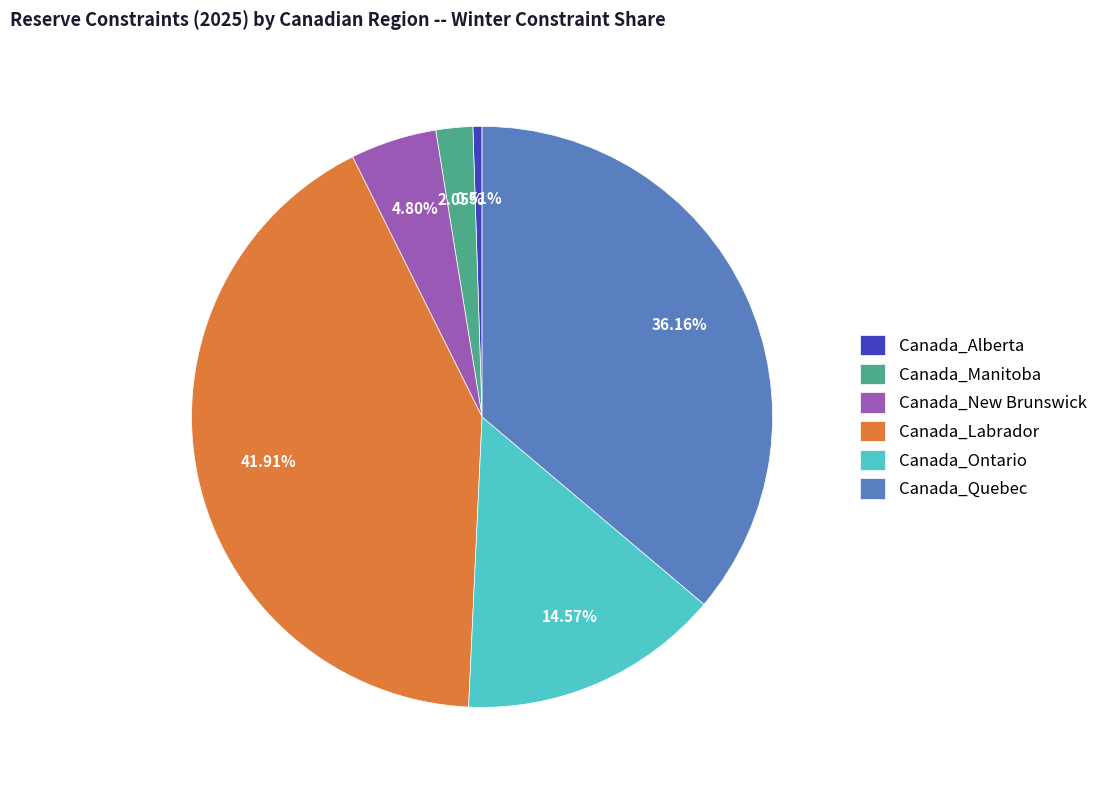

Which slice is the largest?

Canada_Labrador